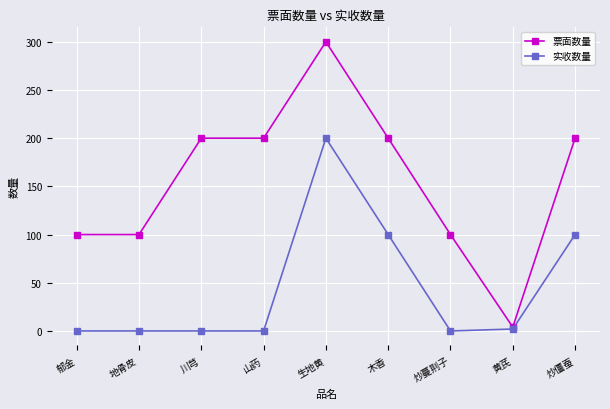

Reading left to right, list all the values displayed in this chart.

票面数量: 100	100	200	200	300	200	100	4	200
实收数量: 0	0	0	0	200	100	0	2	100